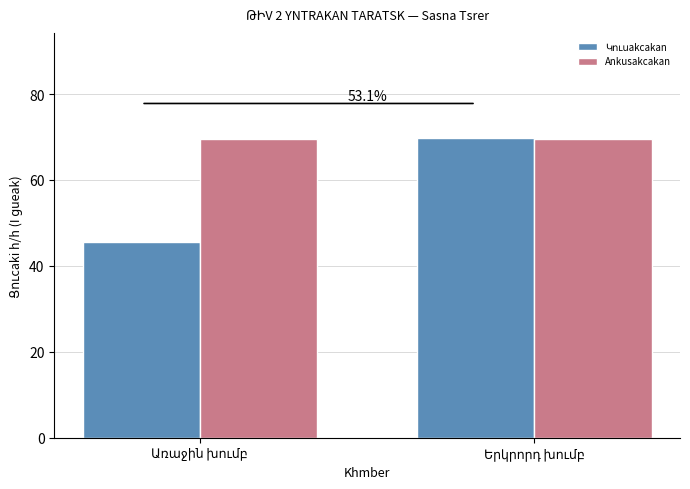

What is the greatest value displayed?

69.8